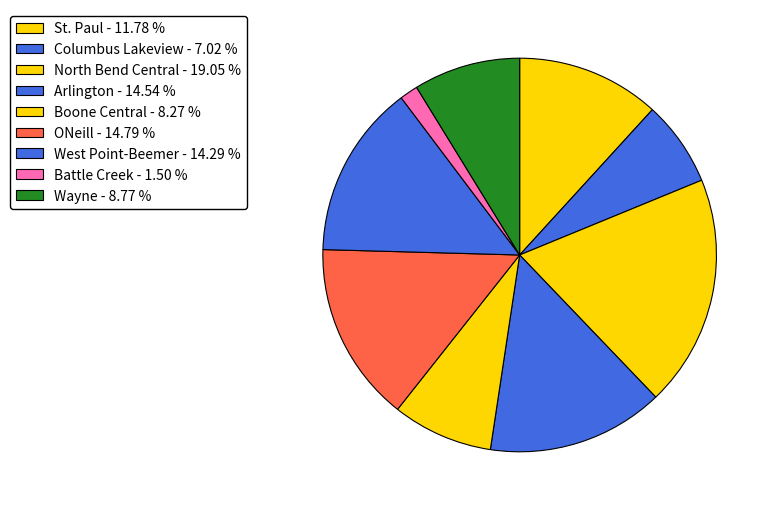

To the nearest percent, what is the average slice percentage?

11%